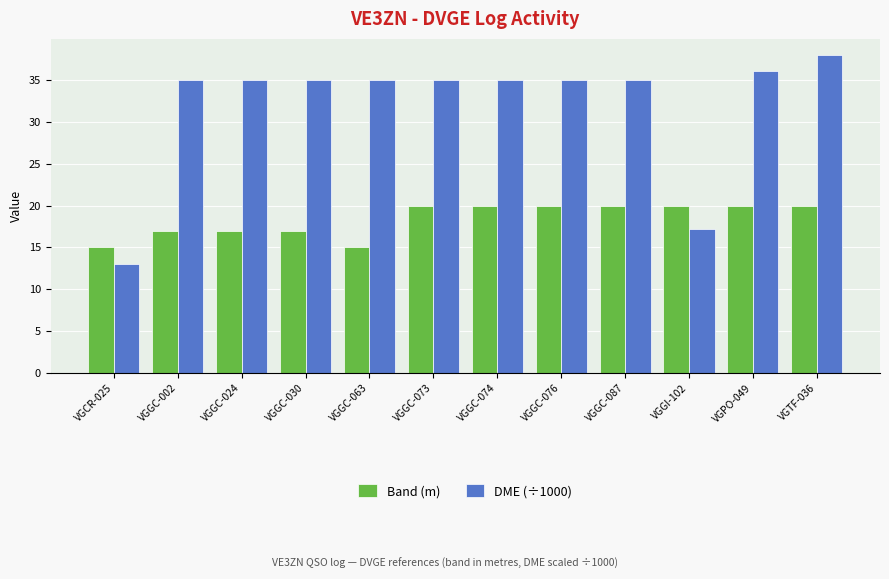

What is the spread (max minus min) of values at VGCR-025?

2.0